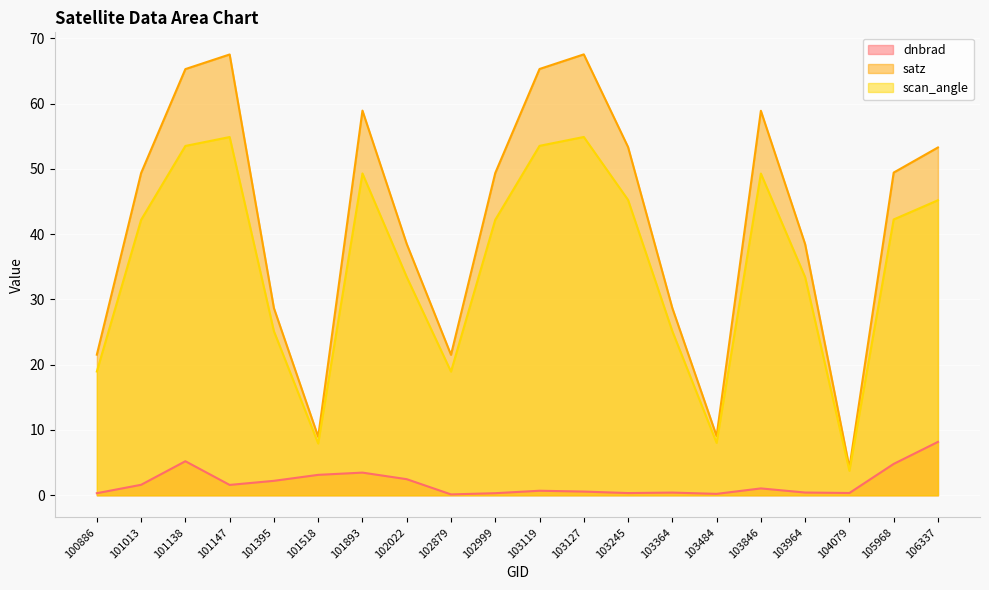

True or false: scan_angle has more than 0 points higher than both neighbors.

True